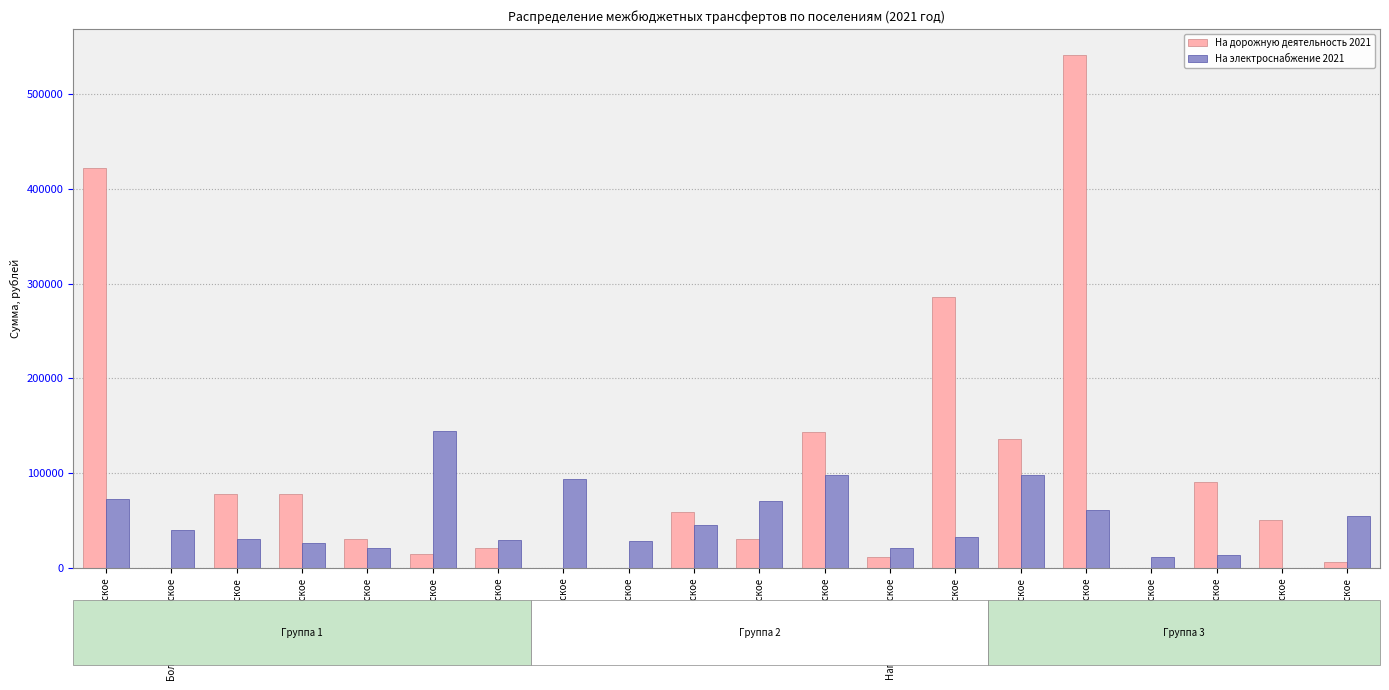

Is it true that На электроснабжение 2021 equals 131226.3 at Пологрудовское?

False